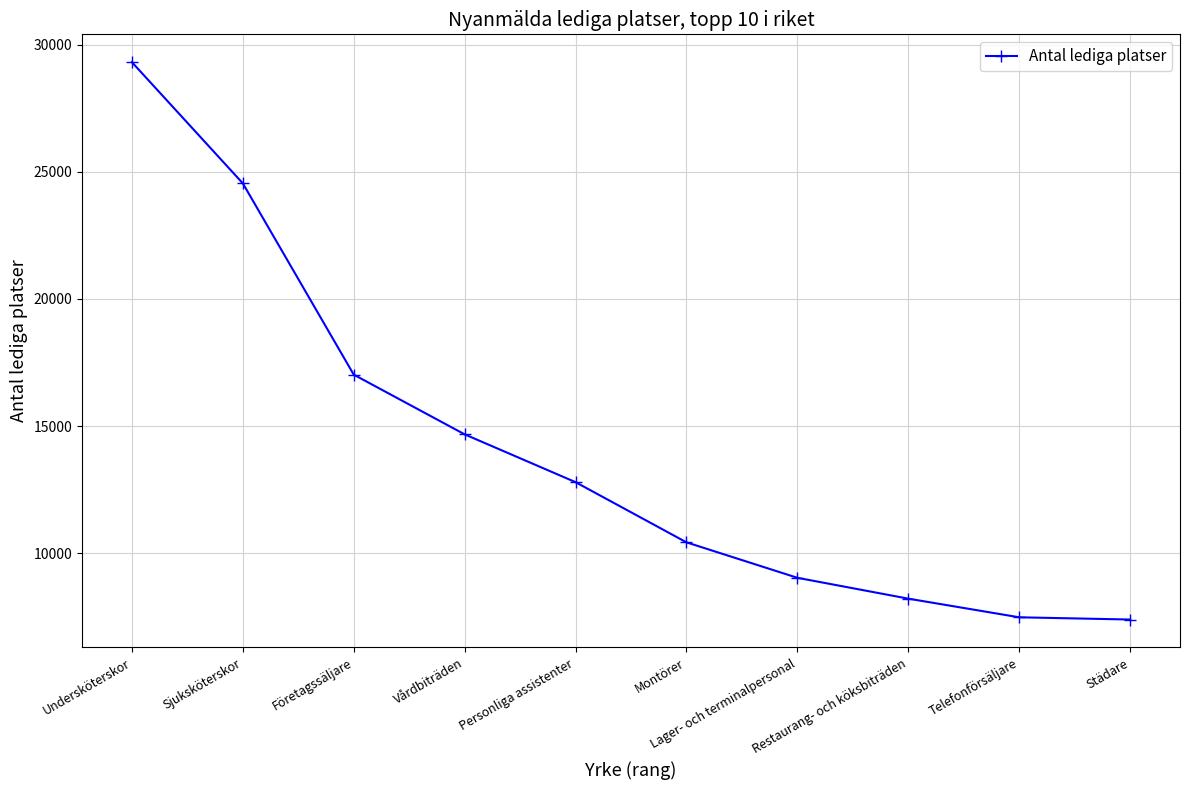

True or false: the data has more than 1 interior local peaks.

False